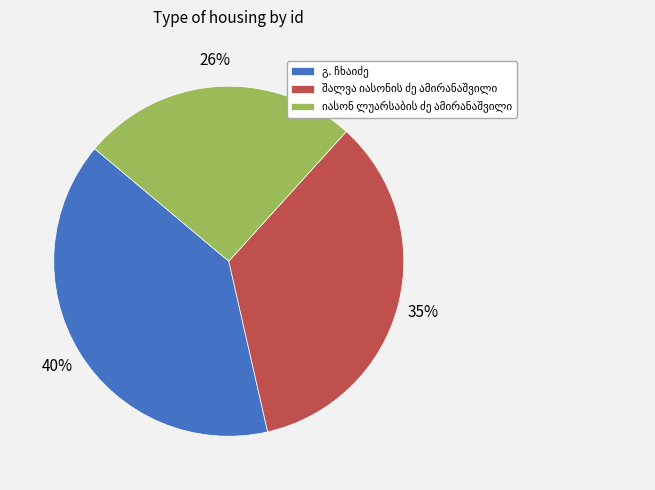

Is there any slice that represents more than half of the pie?

No